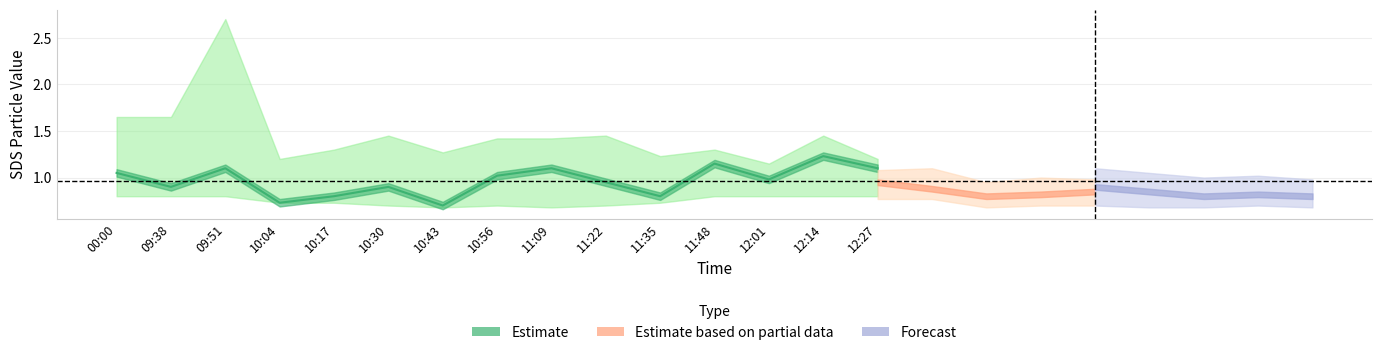

At which category does SDS_P2_lower reach its first local peak?

09:51